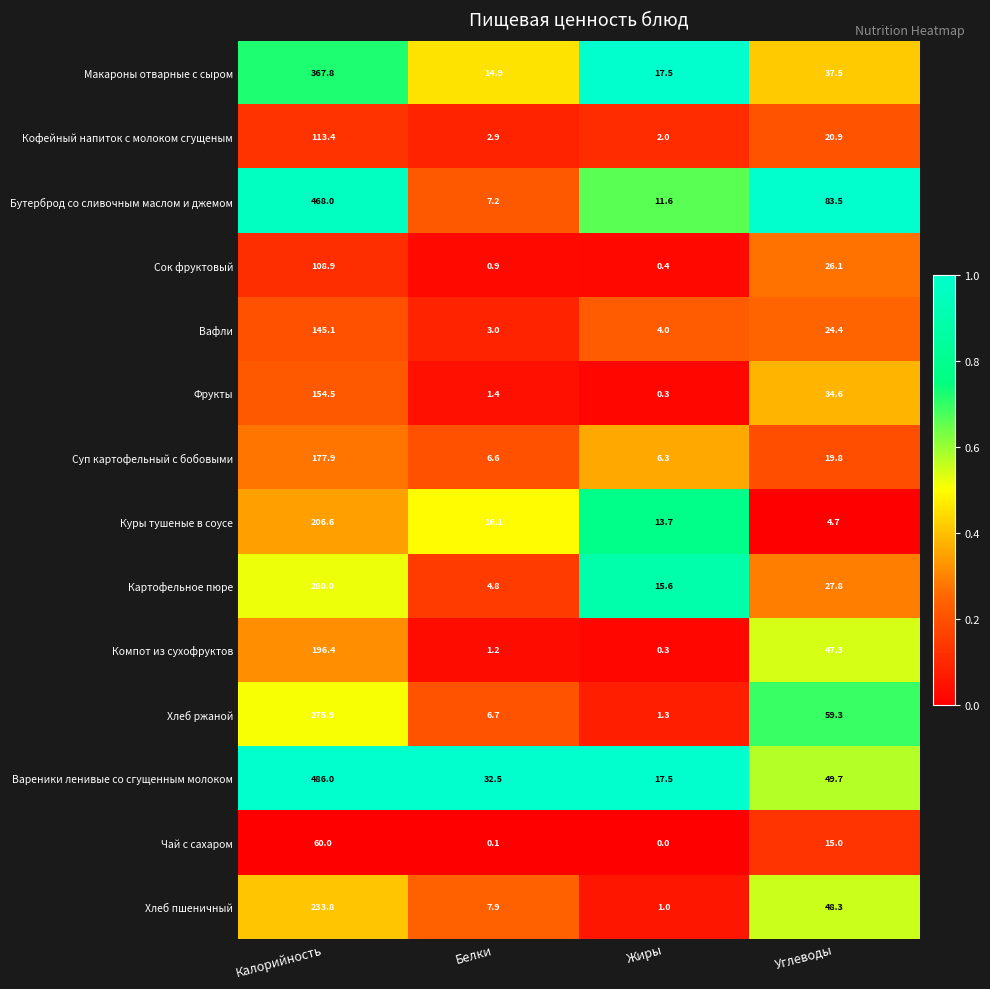

Which label corresponds to the smallest value in the chart?

Жиры